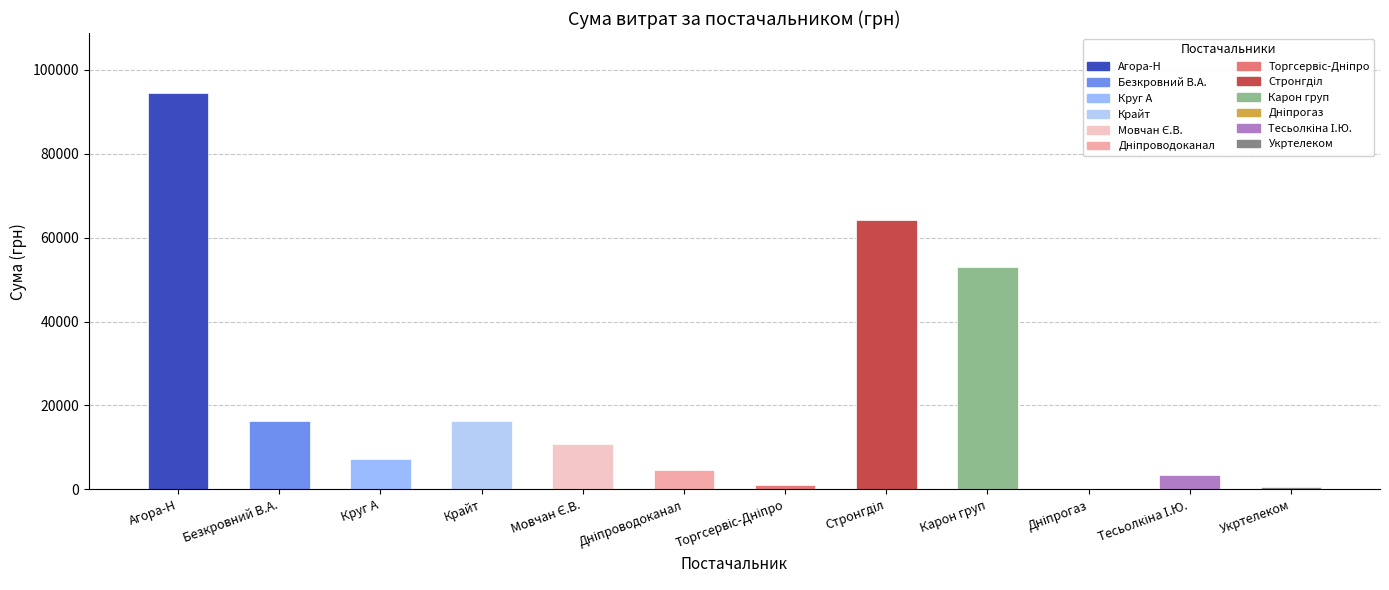

How many distinct data groups are displayed?

1